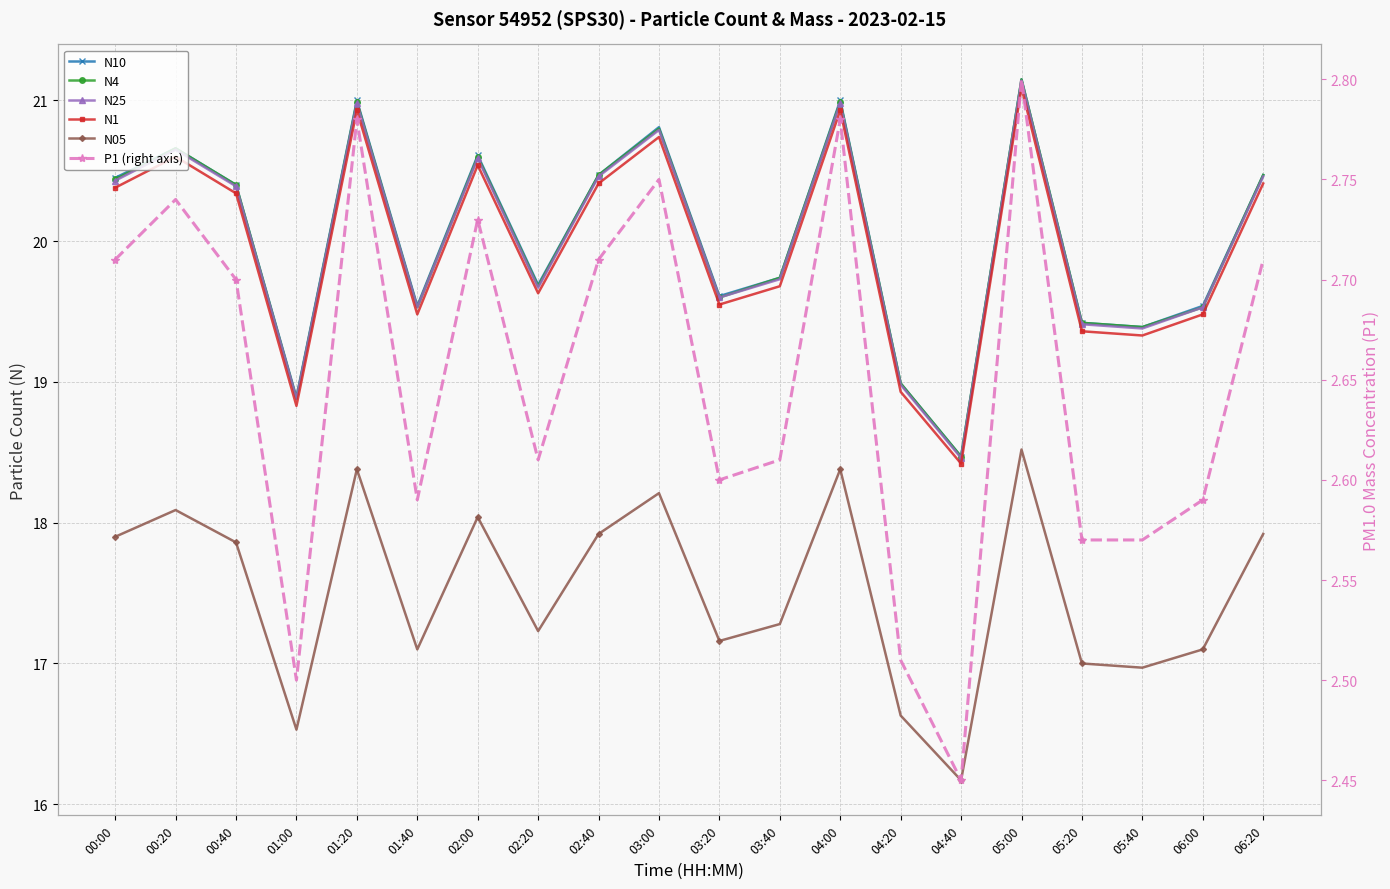

Where does the N05 series first go above 17?

00:00